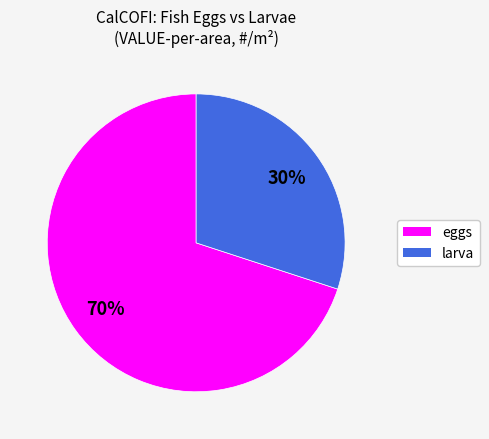

Between larva and eggs, which is larger?

eggs